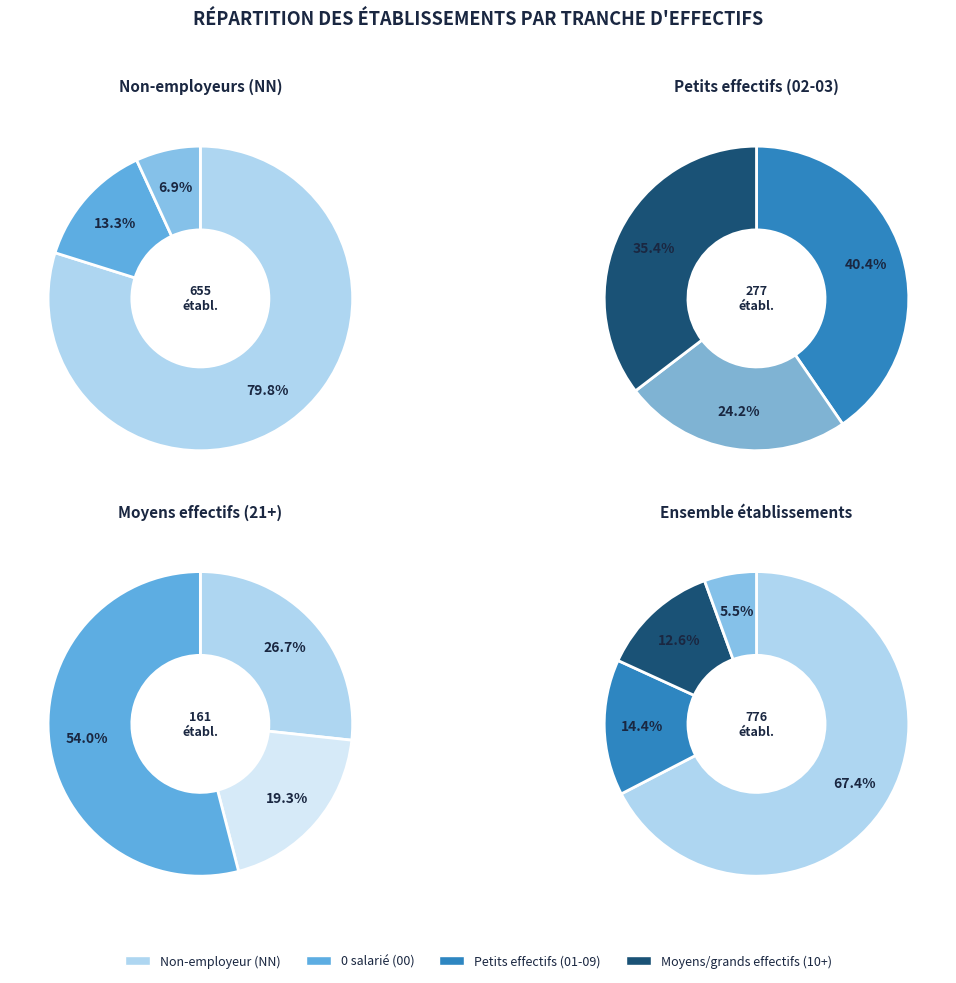

Which has a higher value, NN or 21?

NN